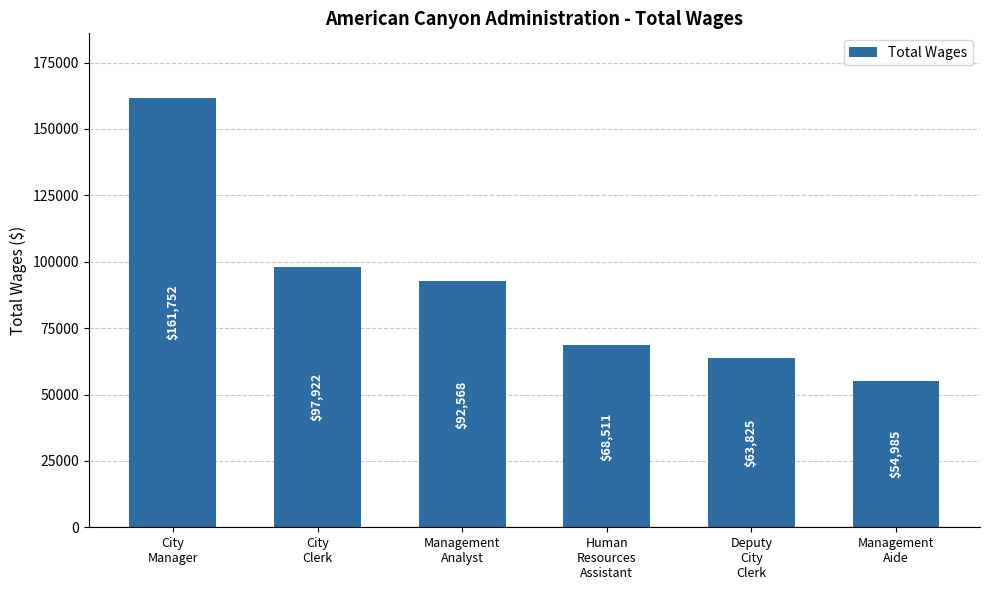

Which label corresponds to the largest value in the chart?

City
Manager